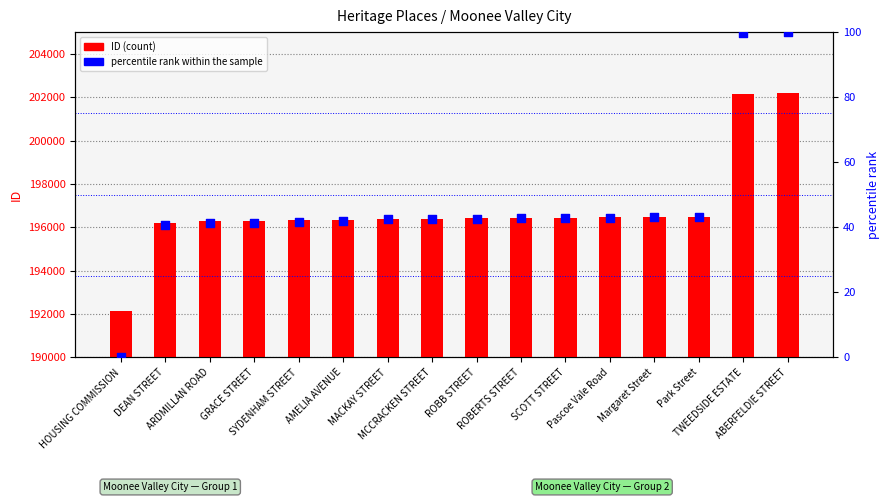

Which series has the largest total across all categories?

ID